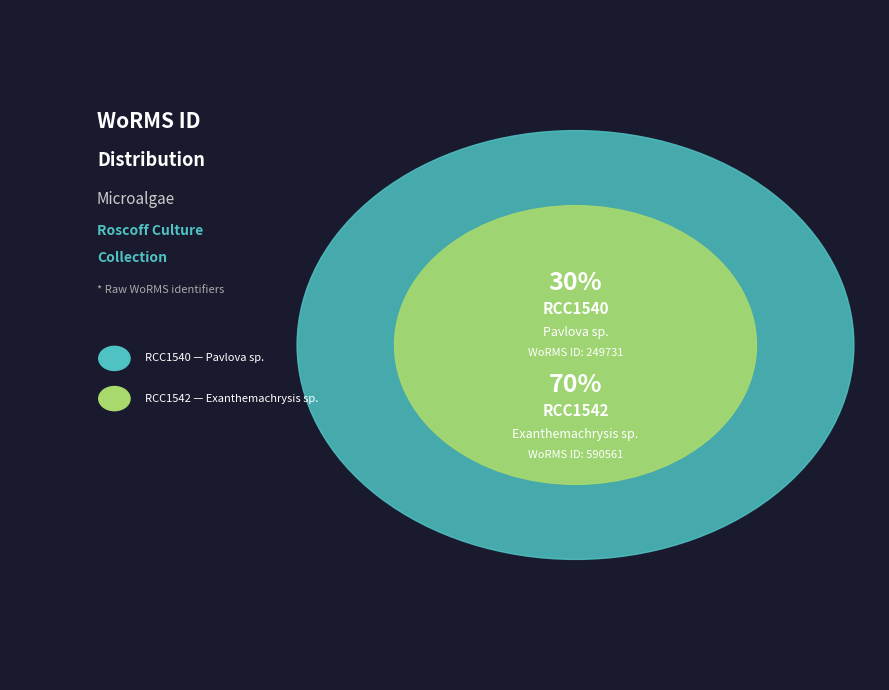

Which has a higher value, RCC1540 or RCC1542?

RCC1542